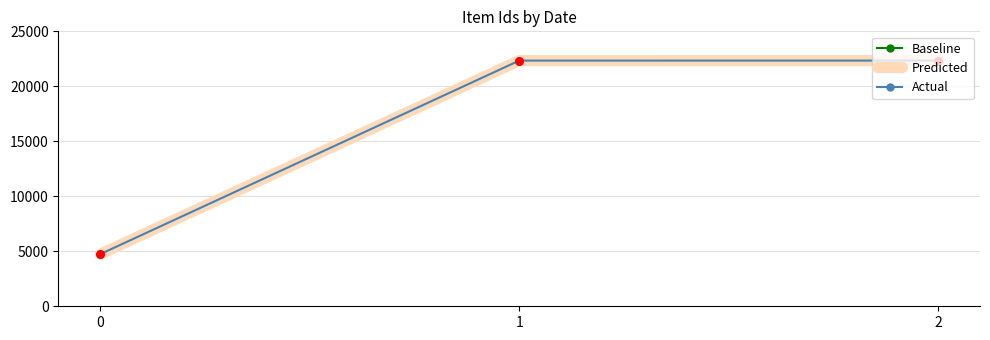

At how many categories does at least one series exceed 21046?

2